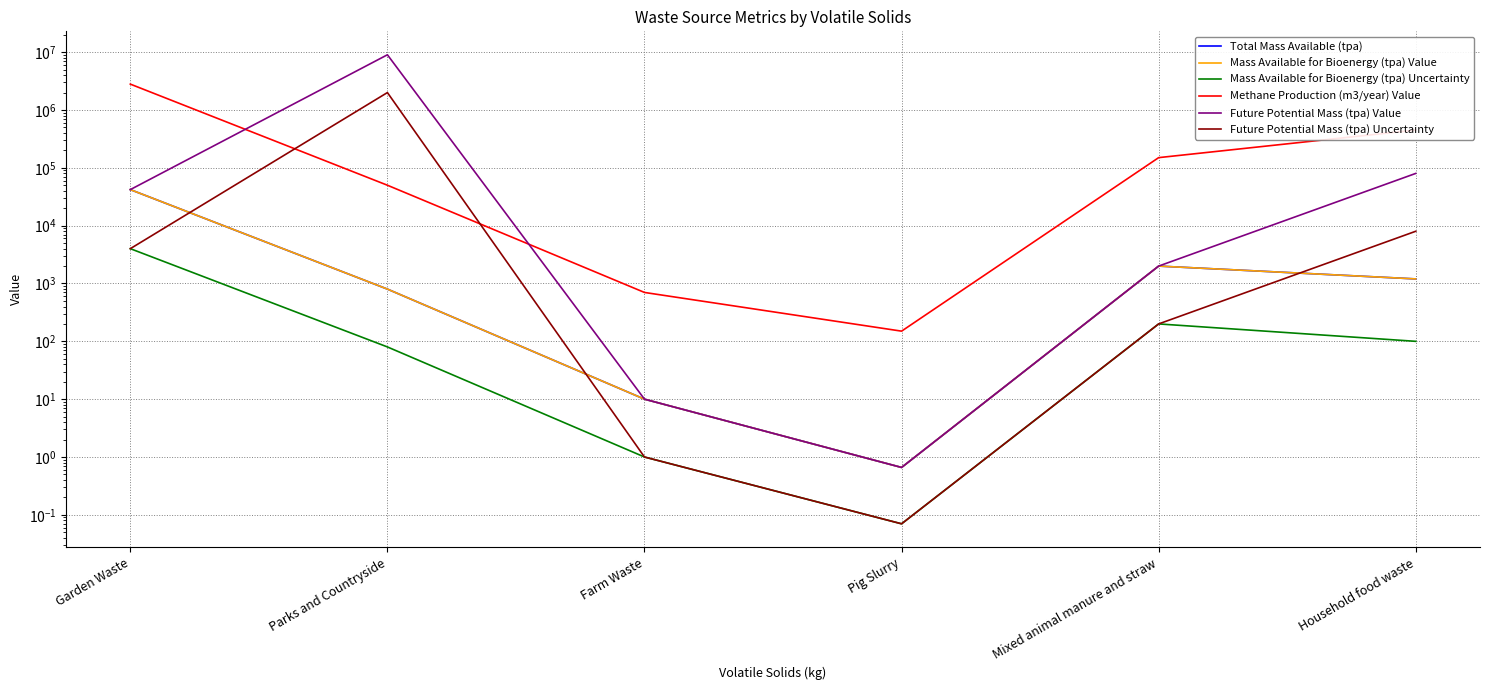

Reading right to left, transcribe all the data shown in this chart.

Total Mass Available (tpa): 1200.0	2000.0	0.7	10.0	800.0	42000.0
Mass Available for Bioenergy (tpa) Value: 1200.0	2000.0	0.7	10.0	800.0	42000.0
Mass Available for Bioenergy (tpa) Uncertainty: 100.0	200.0	0.1	1.0	80.0	4000.0
Methane Production (m3/year) Value: 450000.0	150000.0	150.0	700.0	50000.0	2800000.0
Future Potential Mass (tpa) Value: 80000.0	2000.0	0.7	10.0	9000000.0	42000.0
Future Potential Mass (tpa) Uncertainty: 8000.0	200.0	0.1	1.0	2000000.0	4000.0